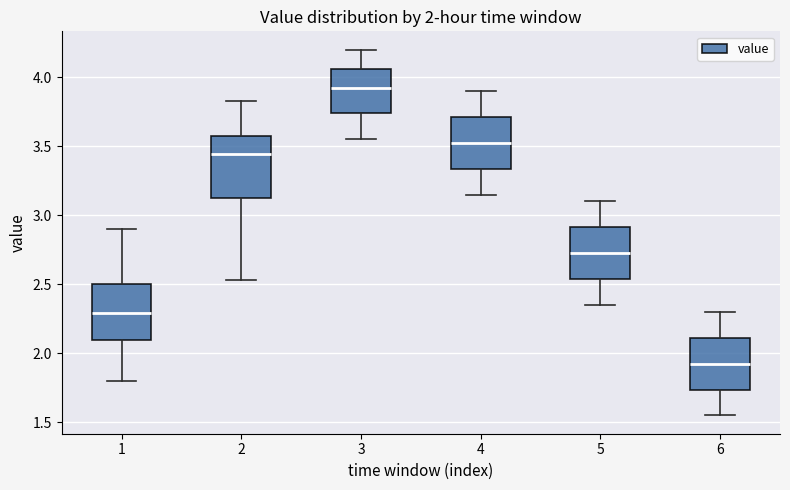

Which box has the lowest median line?

6